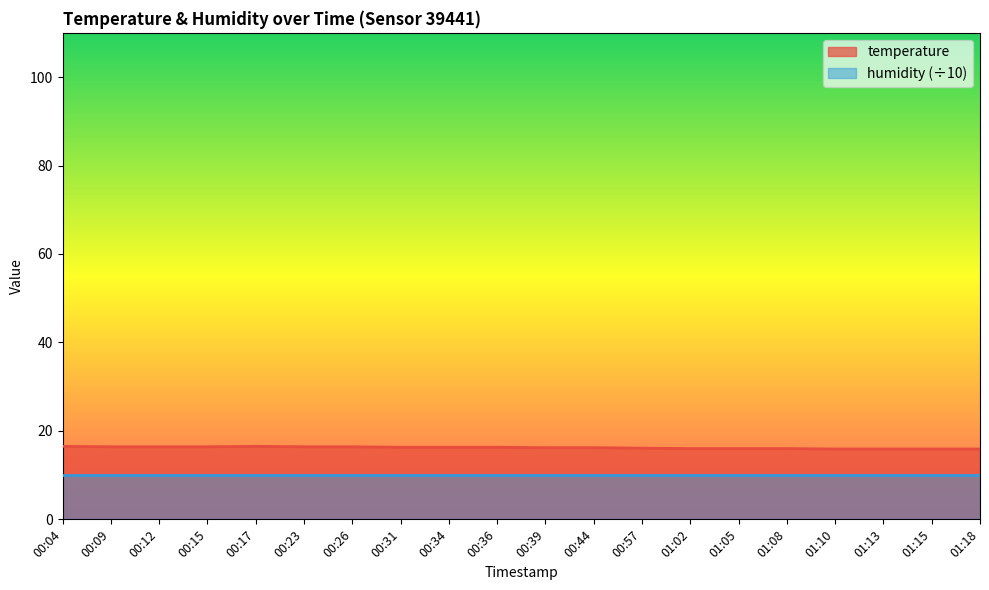

What is the difference between the values at 00:12 and 00:31?

0.1